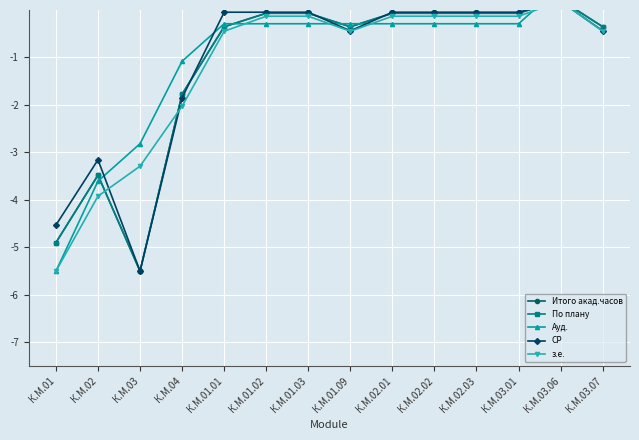

Is the value of СР at К.М.03 greater than the value of По плану at К.М.03?

No